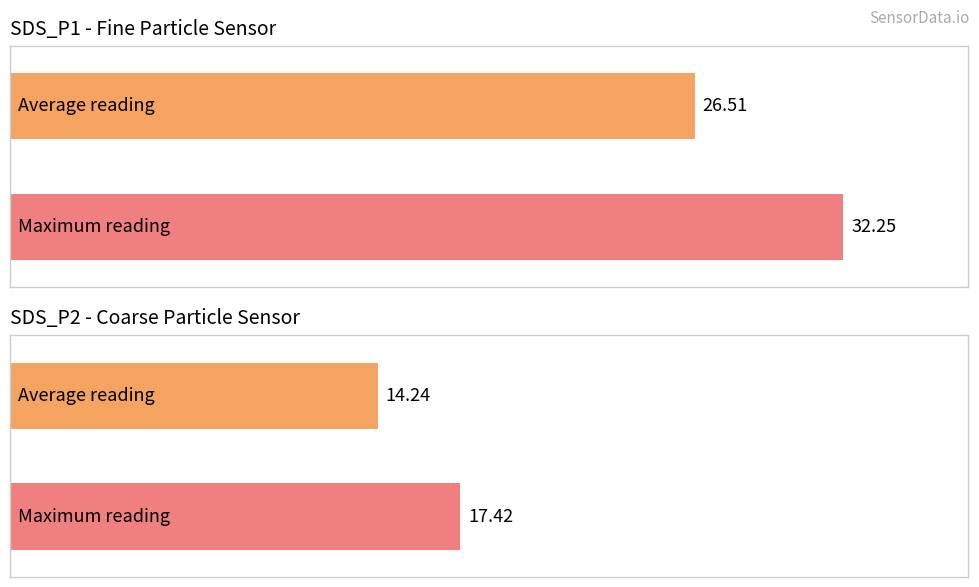

What are all the series names shown in the legend?

SDS_P1, SDS_P2